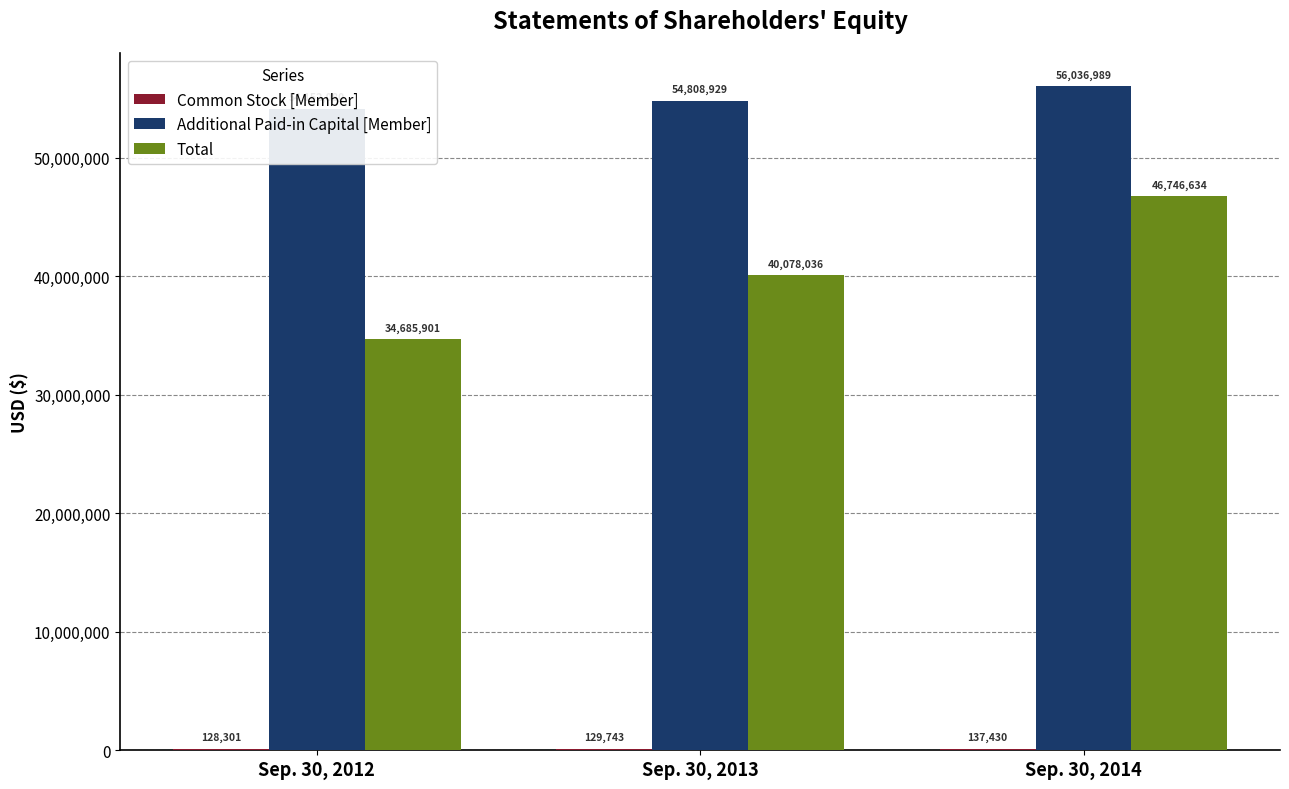

Which category has the lowest value across all series?

Sep. 30, 2012